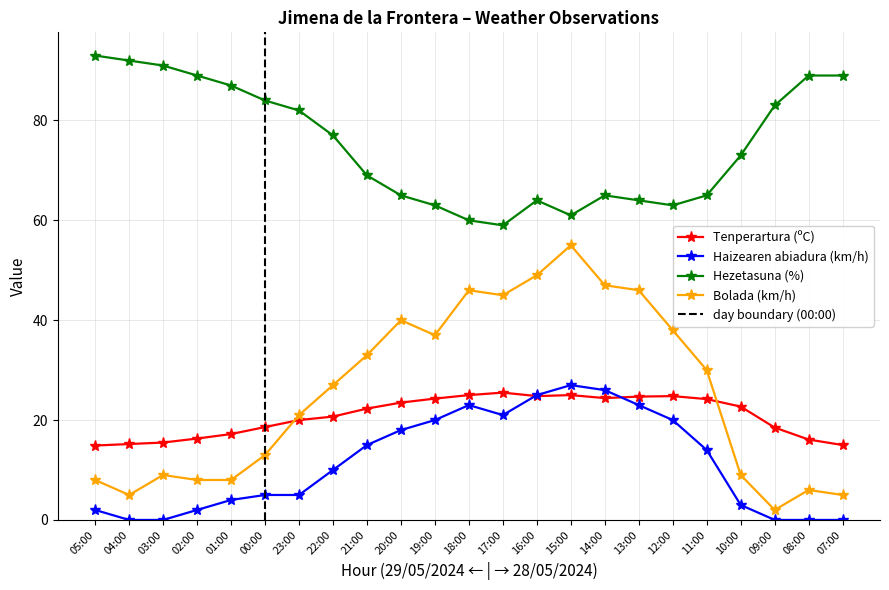

The Tenperartura (ºC) series shows 20.7 at 22:00. True or false?

True